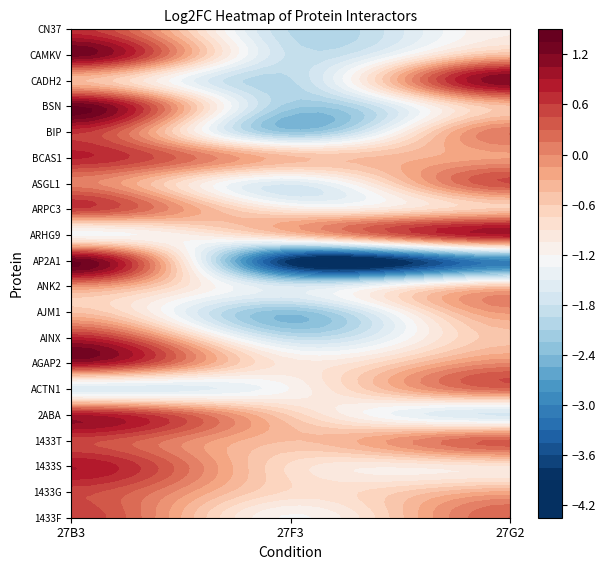

Reading left to right, list all the values displayed in this chart.

1433F: 27F3=-1.2	27B3=0.6	27G2=0.3
1433G: 27F3=-0.8	27B3=0.5	27G2=-0.3
1433S: 27F3=-0.8	27B3=0.9	27G2=-0.9
1433T: 27F3=-0.5	27B3=0.5	27G2=0.3
2ABA: 27F3=-0.6	27B3=0.9	27G2=-1.7
ACTN1: 27F3=-1.2	27B3=-1.6	27G2=0.2
AGAP2: 27F3=-1.0	27B3=0.9	27G2=0.0
AINX: 27F3=-1.9	27B3=0.8	27G2=-0.5
AJM1: 27F3=-2.4	27B3=-0.5	27G2=-0.1
ANK2: 27F3=-1.7	27B3=-0.1	27G2=-0.5
AP2A1: 27F3=-3.9	27B3=1.3	27G2=-3.0
ARHG9: 27F3=-0.6	27B3=-1.3	27G2=0.9
ARPC3: 27F3=-1.0	27B3=0.6	27G2=-0.6
ASGL1: 27F3=-1.6	27B3=0.1	27G2=0.4
BCAS1: 27F3=-0.4	27B3=0.8	27G2=-0.2
BIP: 27F3=-2.3	27B3=0.6	27G2=0.1
BSN: 27F3=-2.2	27B3=1.4	27G2=-0.5
CADH2: 27F3=-2.0	27B3=-0.4	27G2=1.2
CAMKV: 27F3=-1.8	27B3=1.3	27G2=-0.5
CN37: 27F3=-2.0	27B3=0.7	27G2=-1.1